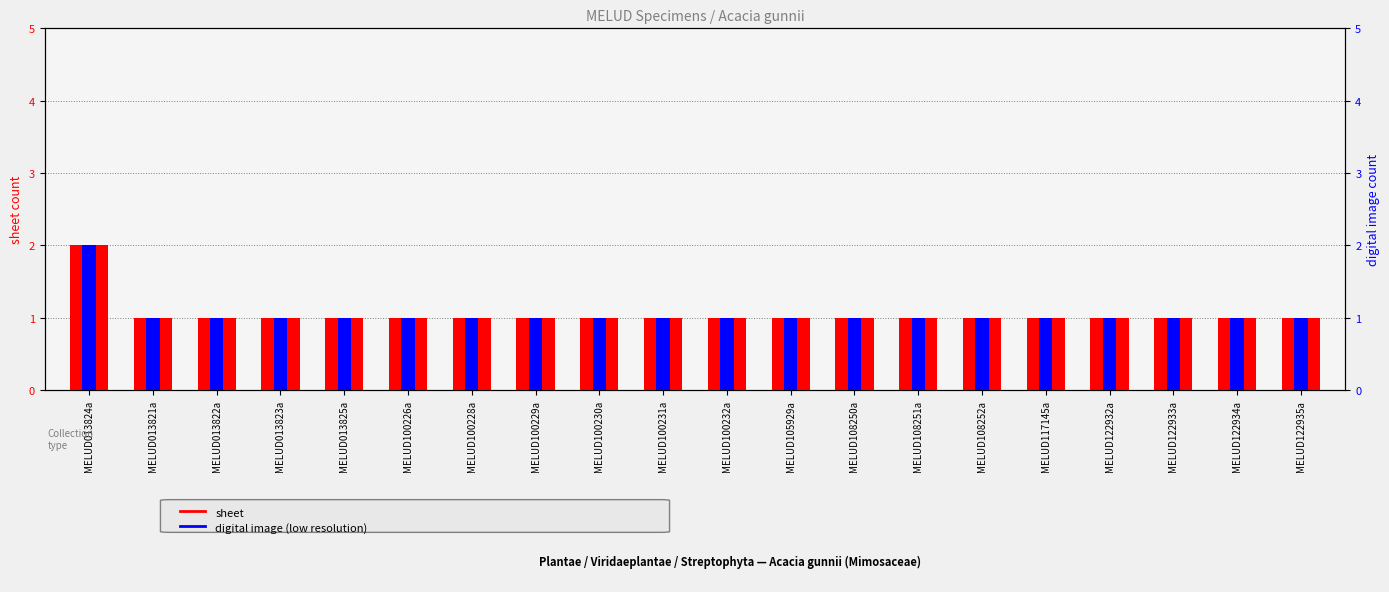

What is the total value across all series at MELUD122932a?

2